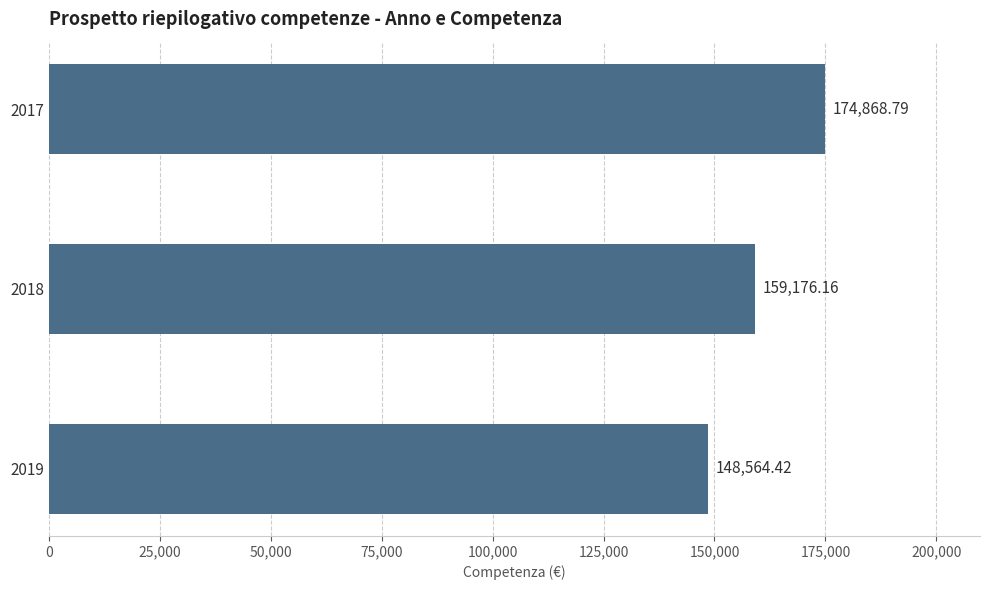

Does the chart contain any negative values?

No